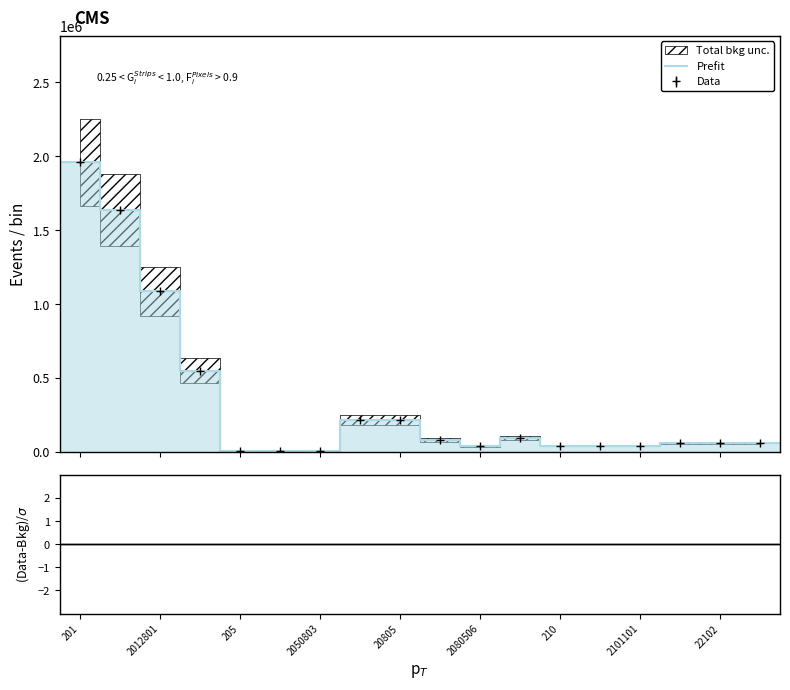

The value at 12 is 13572. True or false?

False